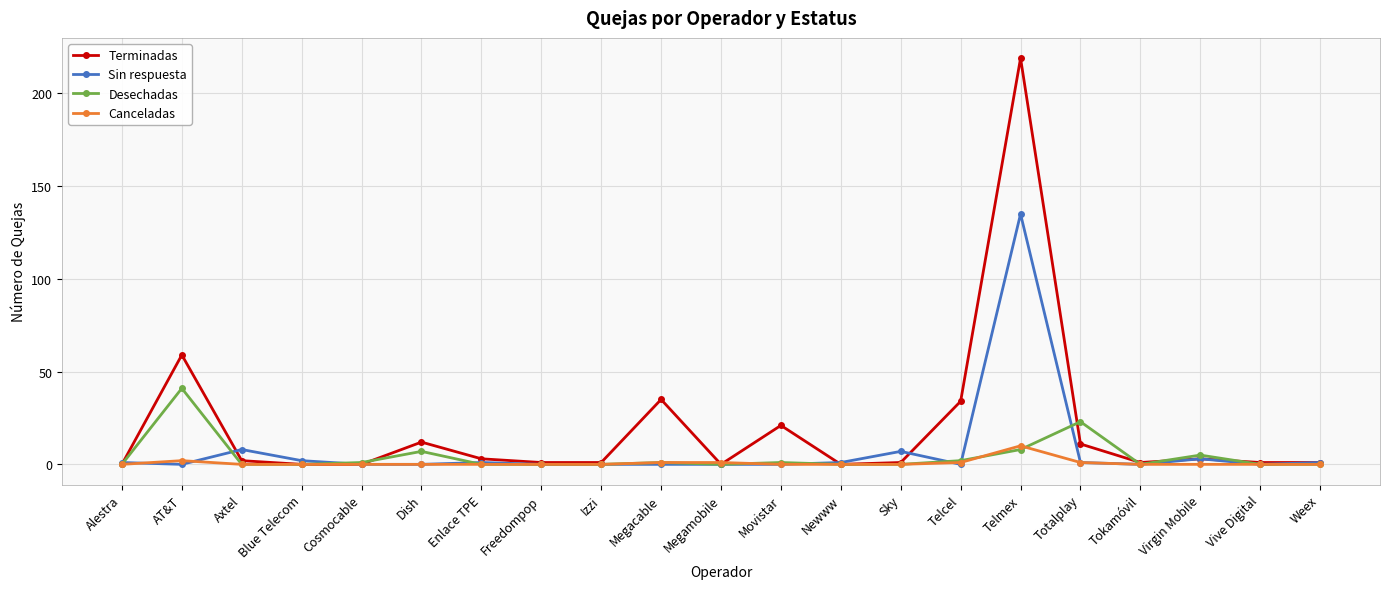

What is the difference between the second highest and second lowest values in the Sin respuesta series?

8